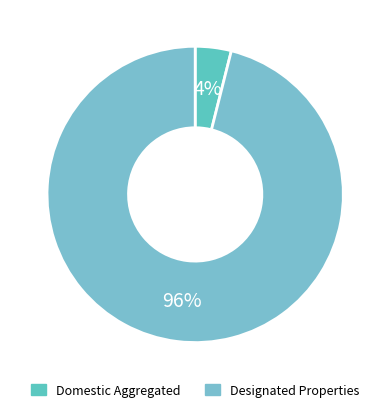

Count the number of slices in the pie.

2